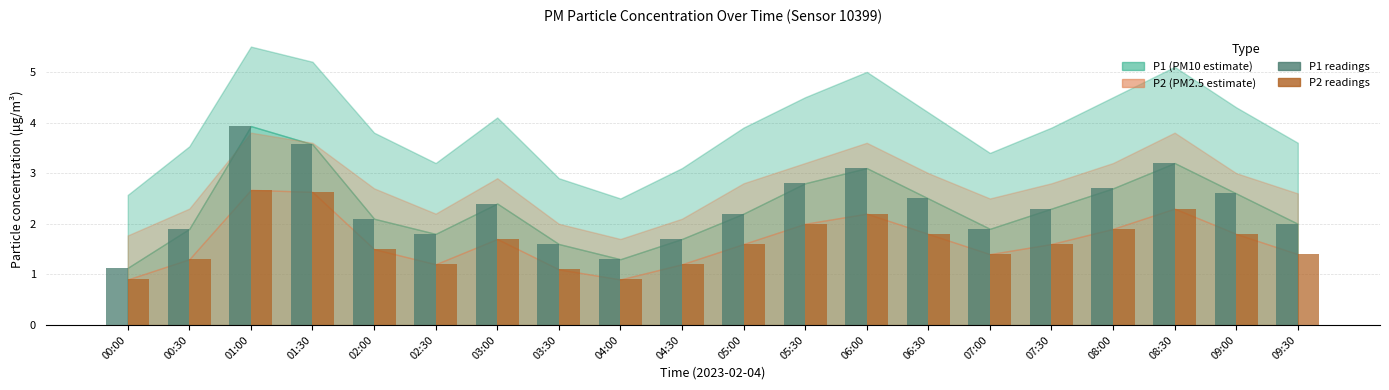

What is the label of the 15th bar from the right?

02:30